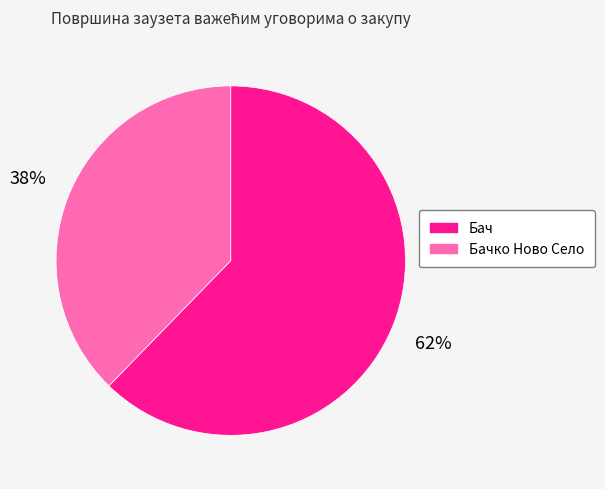

True or false: Бач accounts for 62% of the total.

True